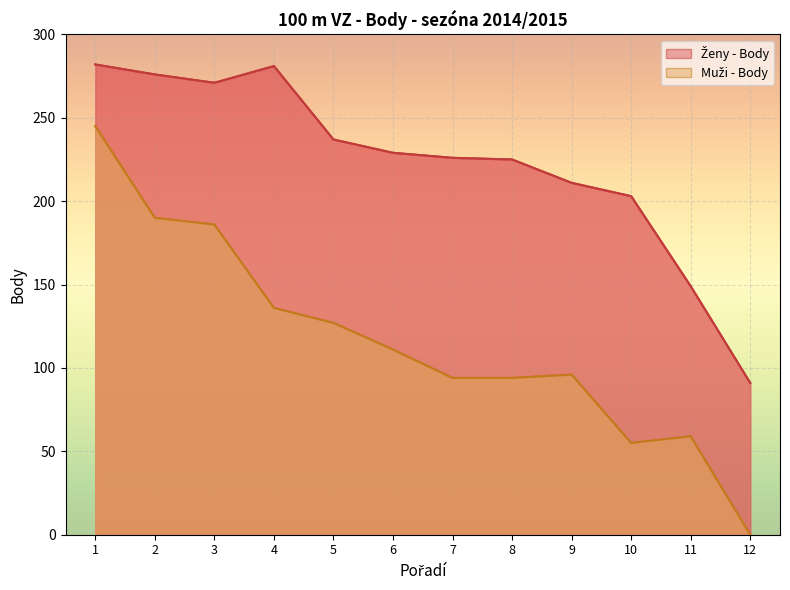

The Muži - Body series shows 151 at 8. True or false?

False